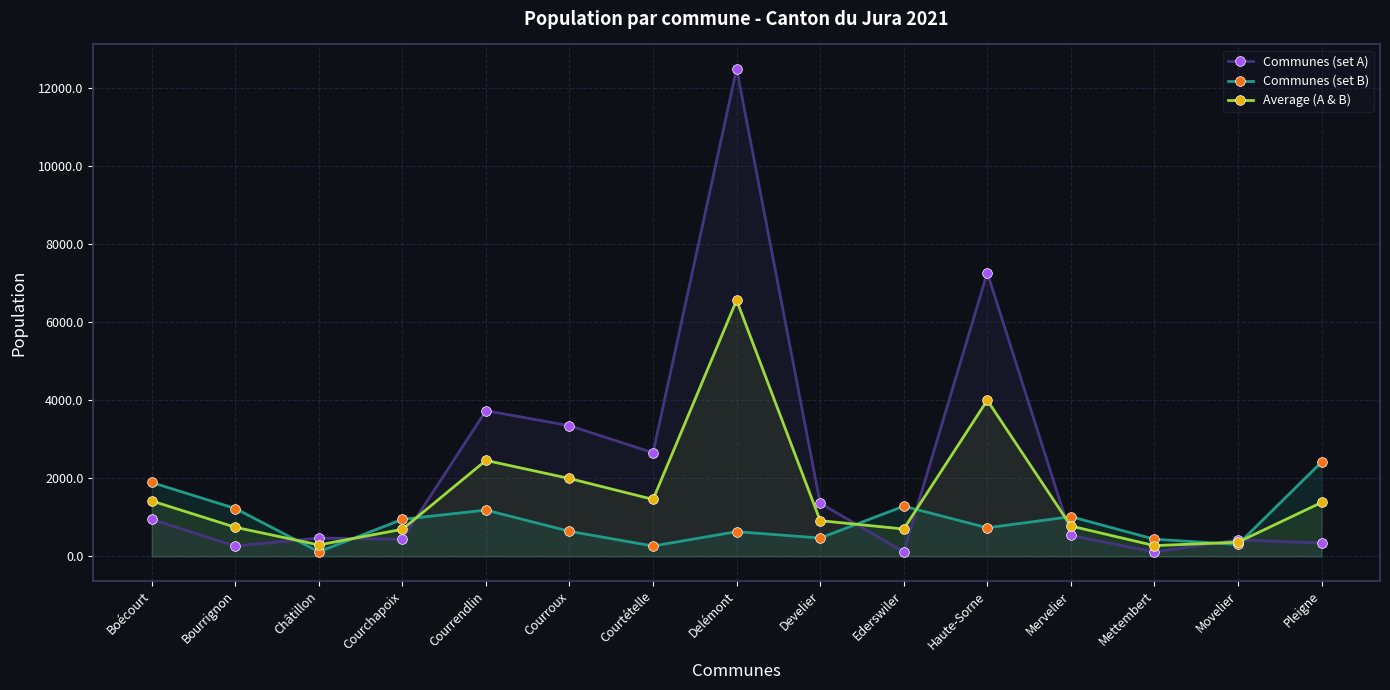

How many interior local peaks does the Average (A & B) series have?

3